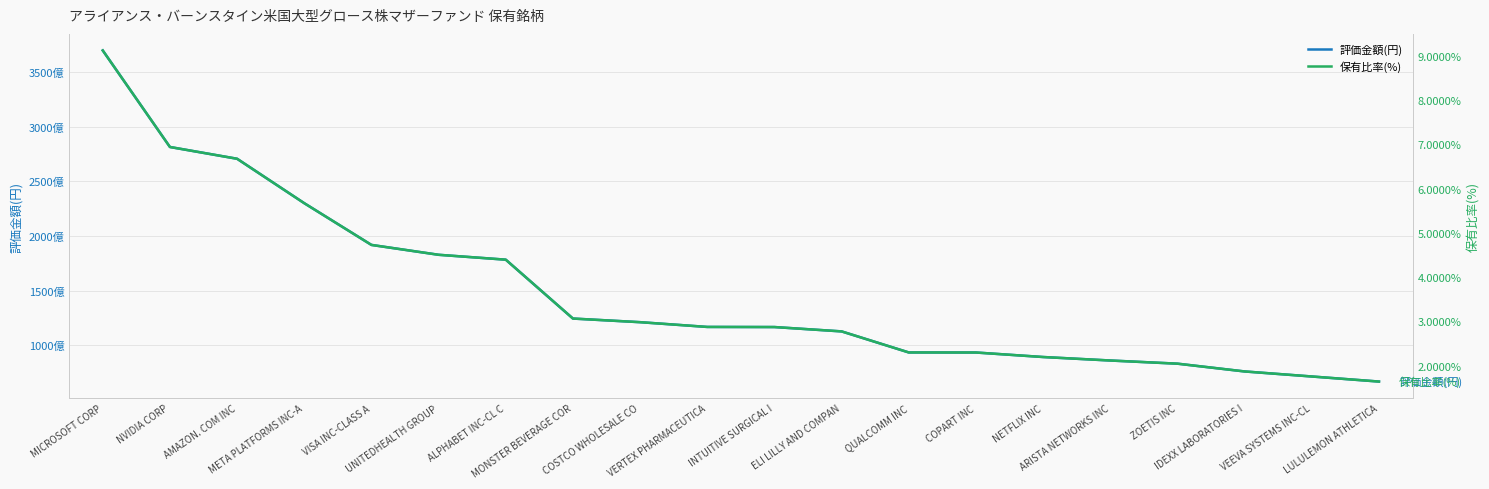

Is the value of 保有比率(%) at ELI LILLY AND COMPAN greater than the value of 評価金額(円) at INTUITIVE SURGICAL I?

No